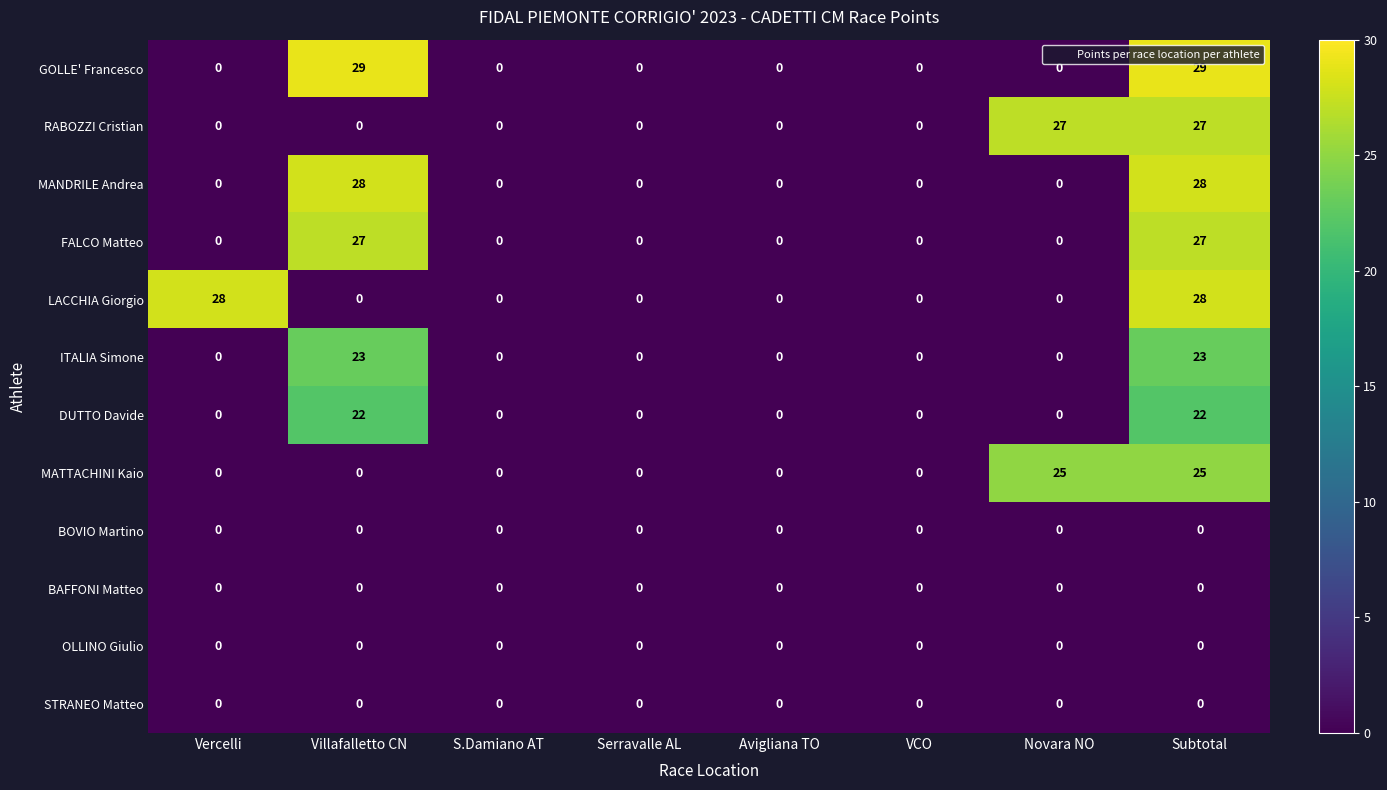

The value of MATTACHINI Kaio at S.Damiano AT is 0. True or false?

True